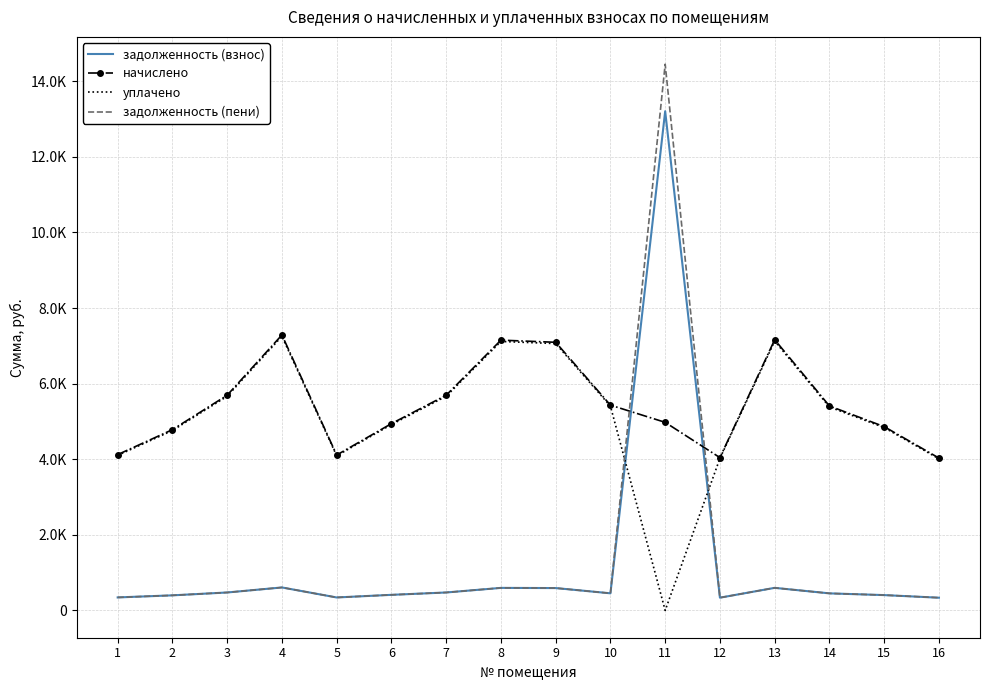

What are all the series names shown in the legend?

задолженность (взнос), начислено, уплачено, задолженность (пени)